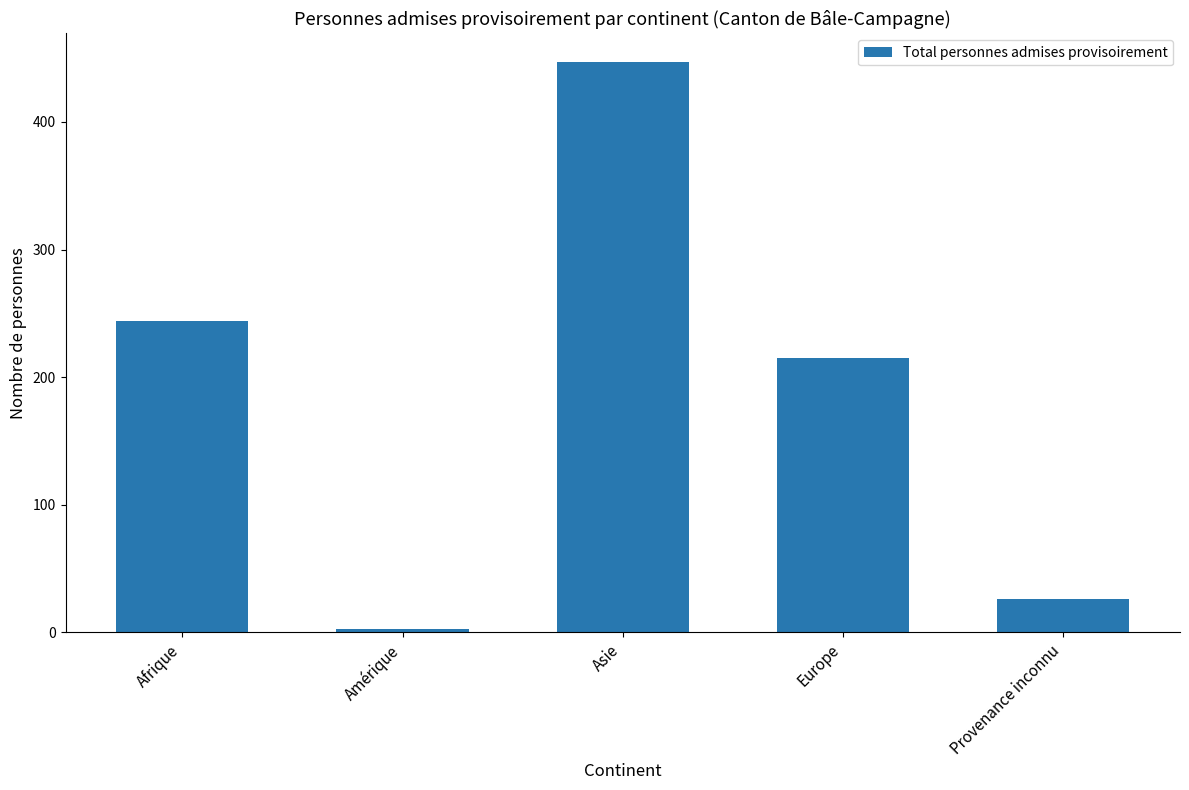

Is it true that the value at Asie is 447?

True